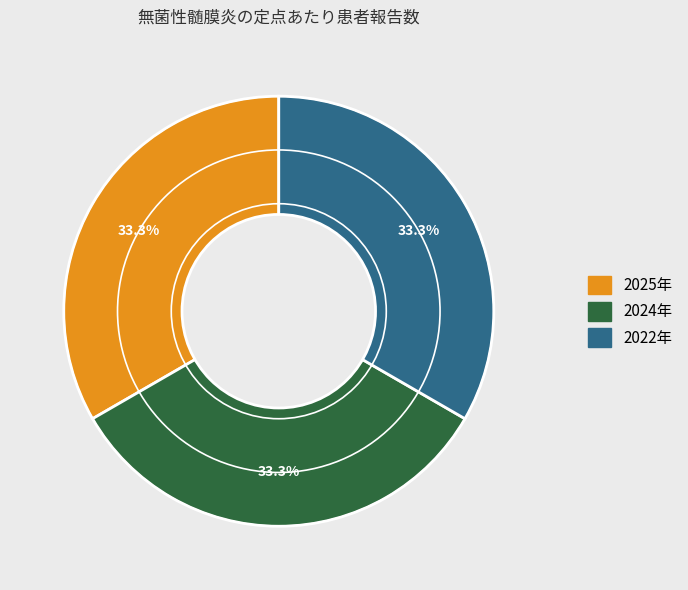

Is there a majority slice in this chart?

No